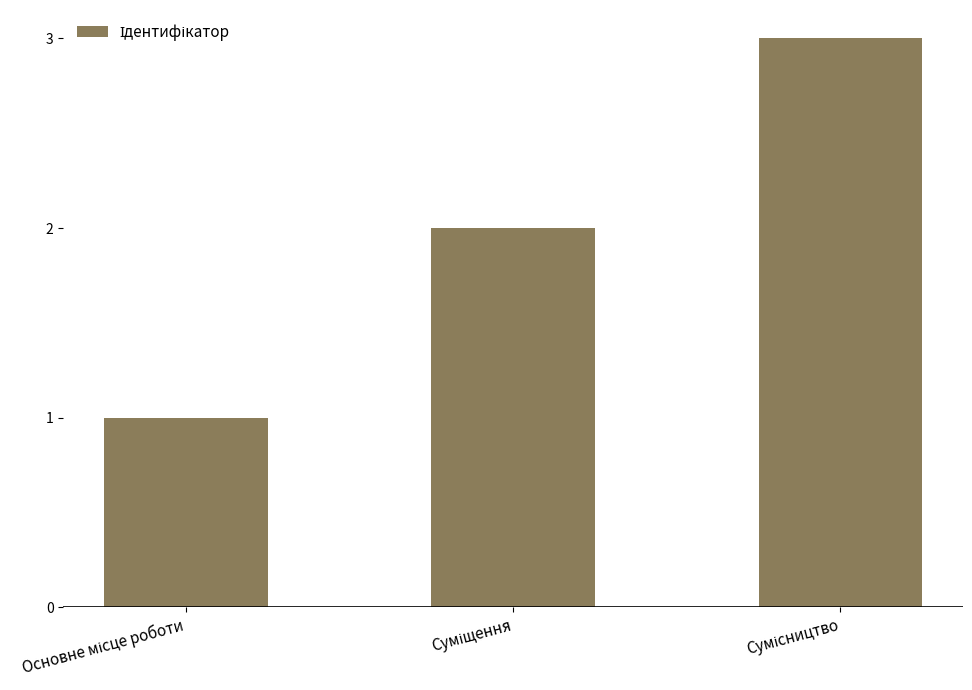

What is the greatest value displayed?

3